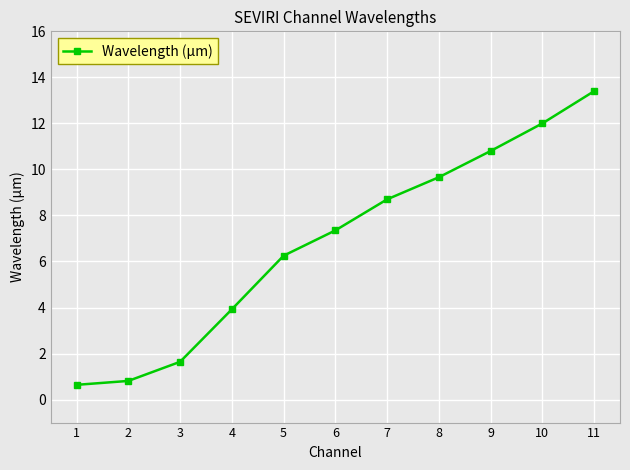

Rank the categories by value from highest to lowest.

11, 10, 9, 8, 7, 6, 5, 4, 3, 2, 1